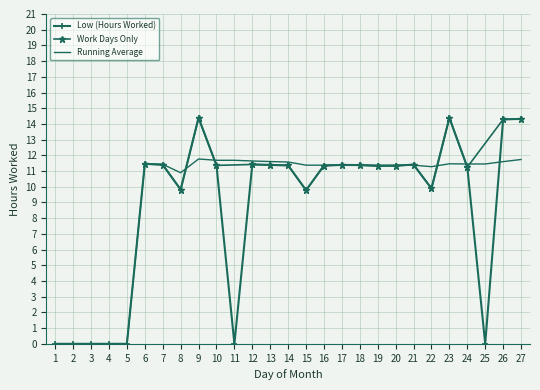

Reading left to right, transcribe all the data shown in this chart.

1=0.0	2=0.0	3=0.0	4=0.0	5=0.0	6=11.5	7=11.4	8=9.8	9=14.4	10=11.4	11=0.0	12=11.4	13=11.4	14=11.4	15=9.8	16=11.3	17=11.4	18=11.4	19=11.3	20=11.3	21=11.4	22=9.9	23=14.4	24=11.2	25=0.0	26=14.3	27=14.3